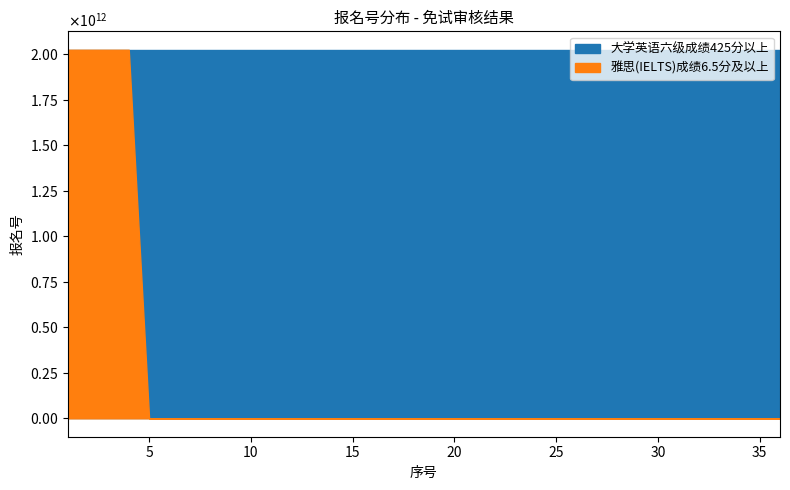

What is the spread (max minus min) of values at 36?

2024420104204